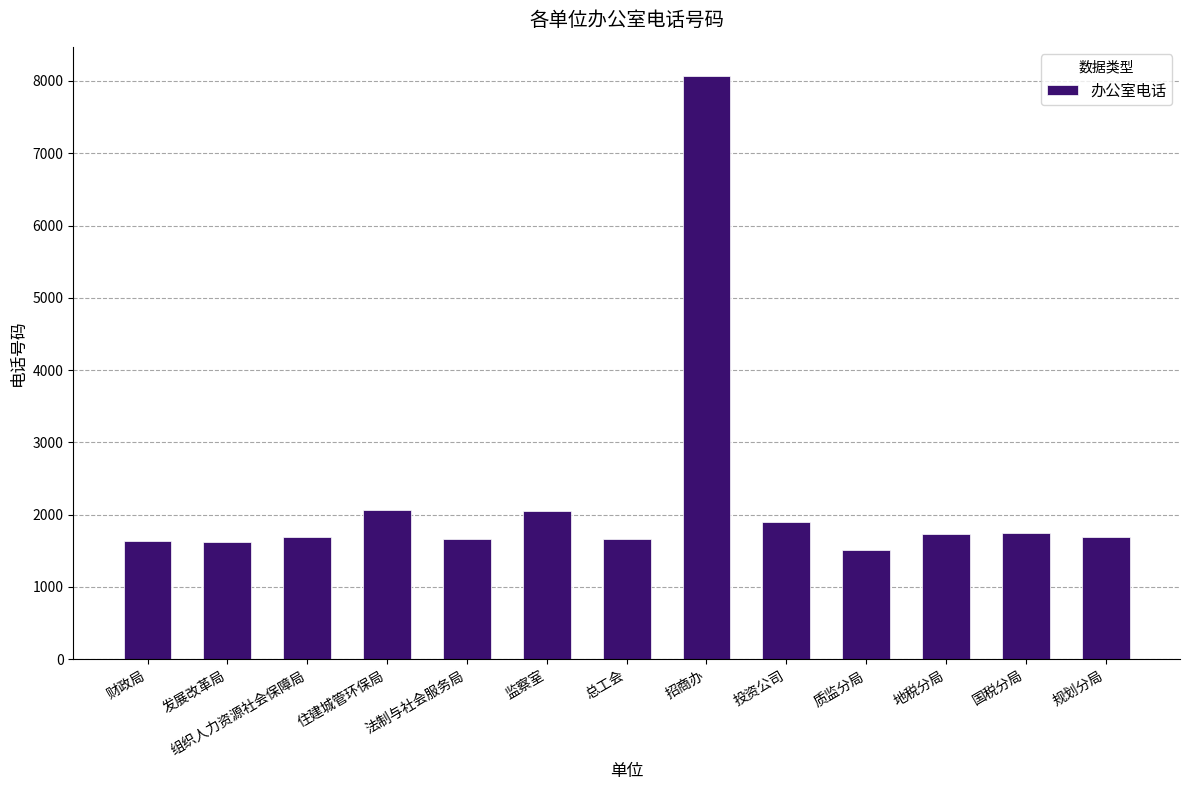

Is it true that the value at 规划分局 is 1691?

True